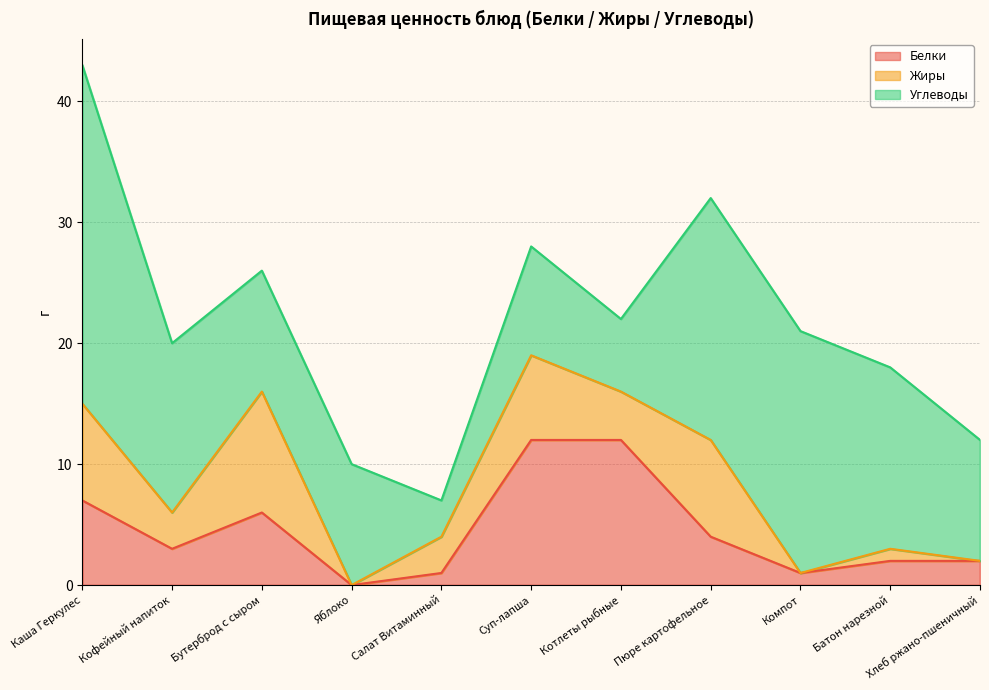

How many intersections are there between Белки and Углеводы?

2